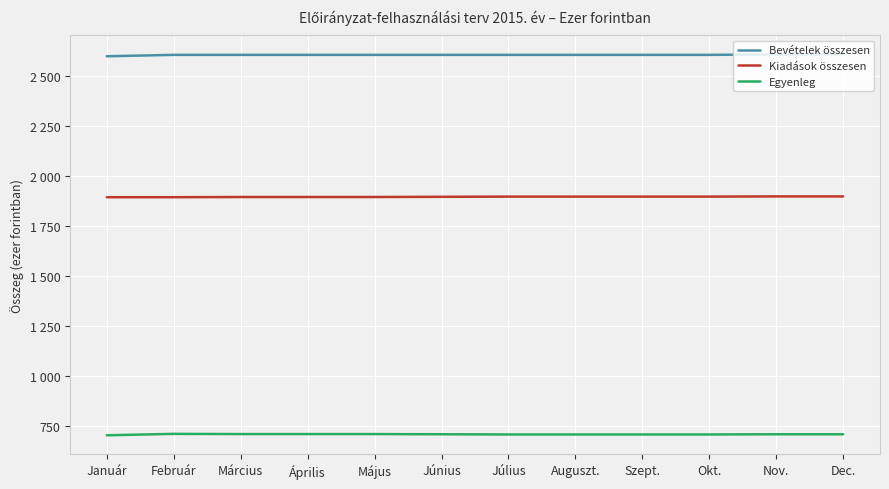

At which label does Egyenleg reach its minimum?

Január